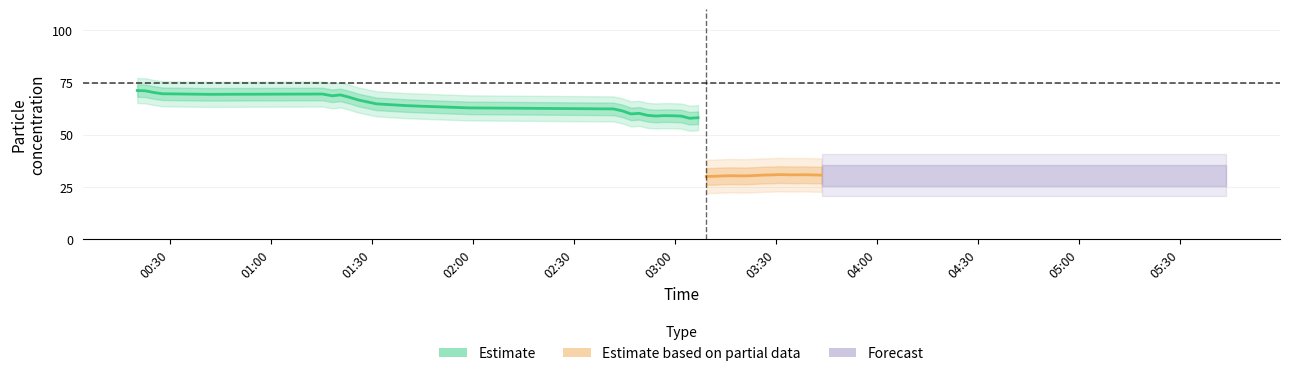

True or false: SDS_P2 has more than 1 interior local peaks.

True